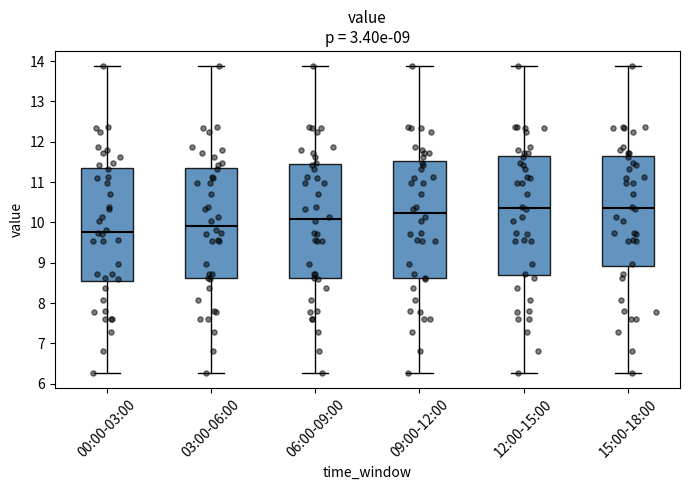

Which box's median line is the lowest?

00:00-03:00